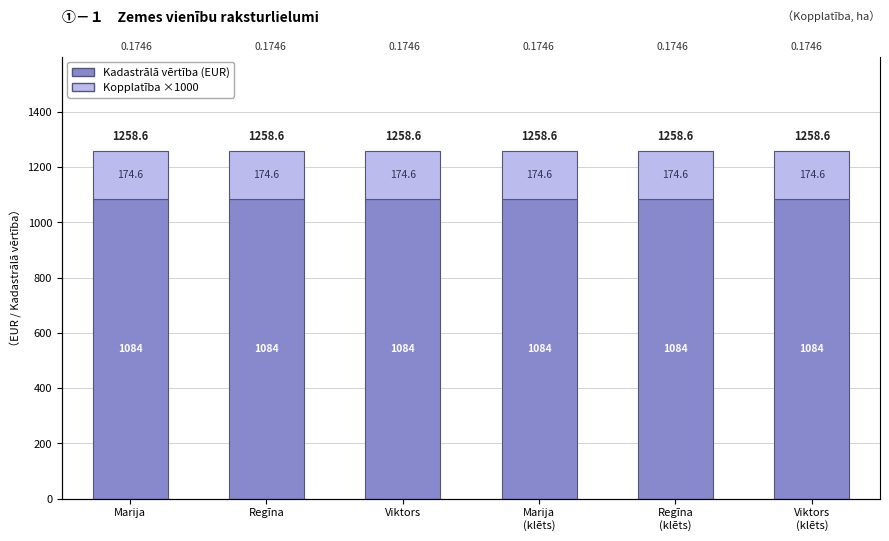

How many data points does each series have?

6